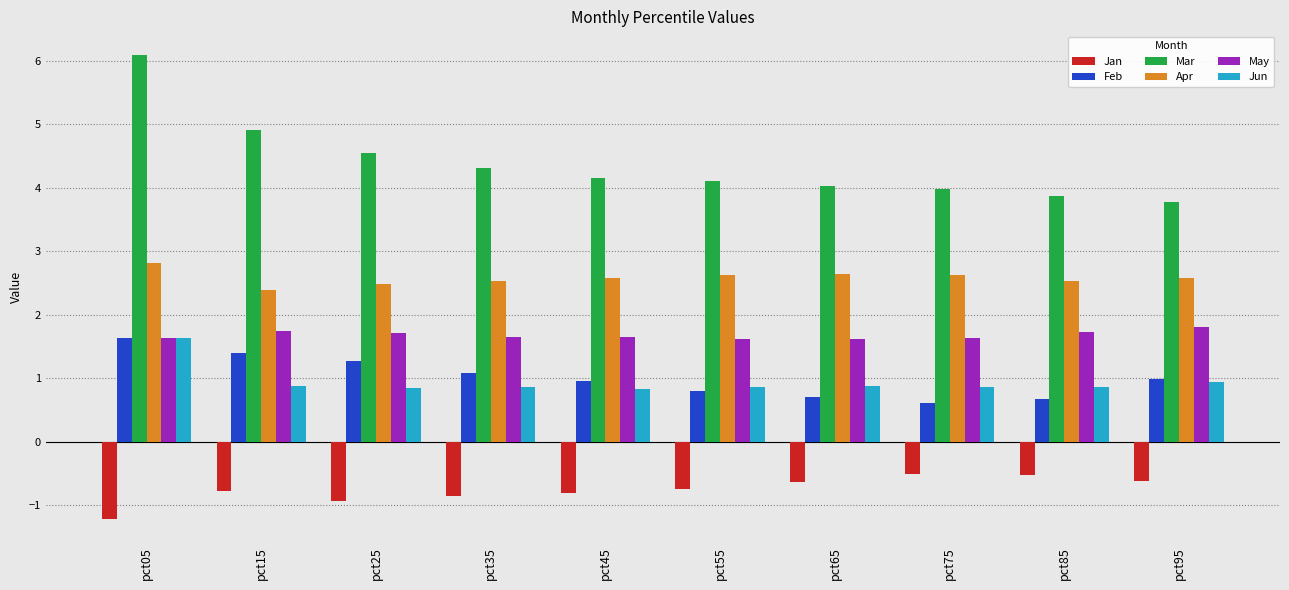

What is the total value across all series at pct05?

12.6